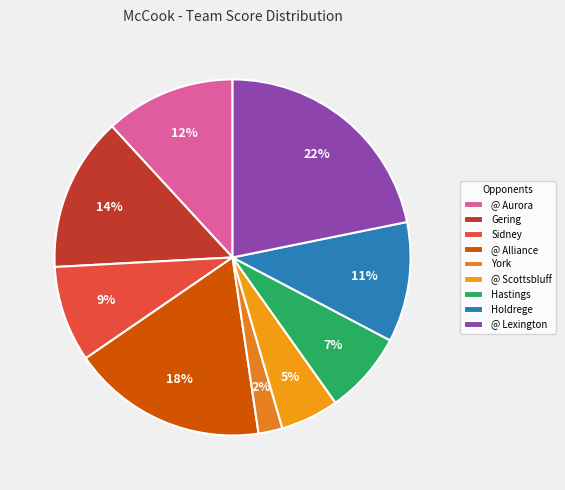

Does @ Aurora account for over 50% of the chart?

No